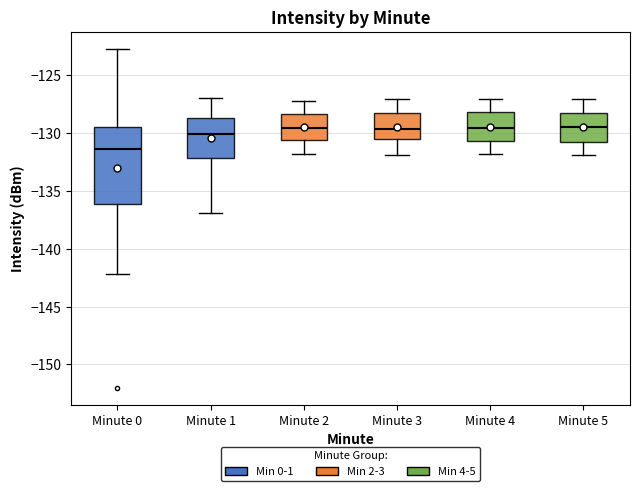

Reading left to right, read every box against the y-axis: the position of its median line, the range the box covers, and the ends of its whiskers. The values are not printed on the chart, so give them approximately, as read against the axis.

Minute 0: median -131.5, box -136.0 to -129.5, whiskers -142.0 to -122.5
Minute 1: median -130.0, box -132.0 to -128.5, whiskers -137.0 to -127.0
Minute 2: median -129.5, box -130.5 to -128.5, whiskers -132.0 to -127.0
Minute 3: median -129.5, box -130.5 to -128.5, whiskers -132.0 to -127.0
Minute 4: median -129.5, box -130.5 to -128.0, whiskers -132.0 to -127.0
Minute 5: median -129.5, box -131.0 to -128.5, whiskers -132.0 to -127.0